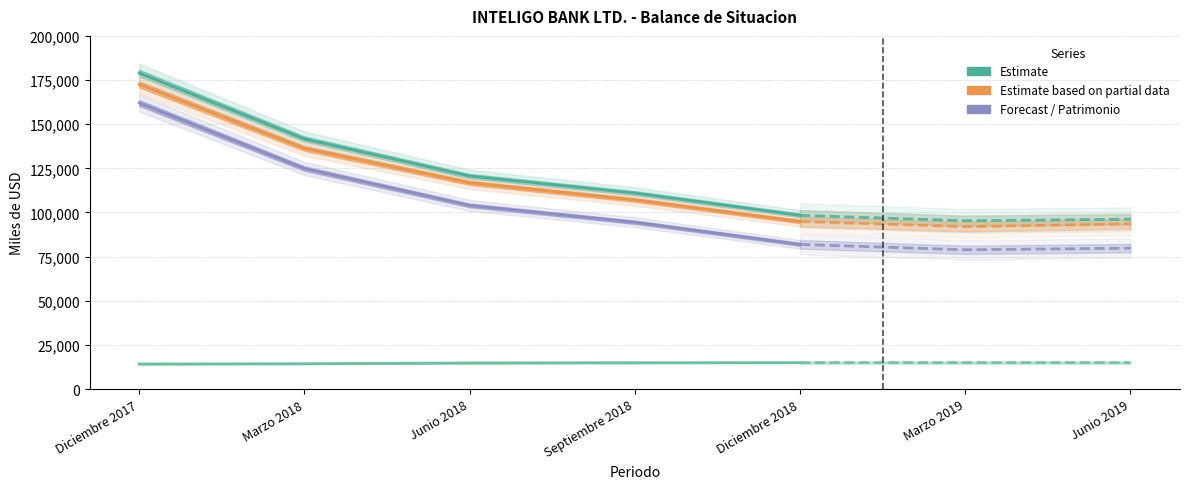

True or false: PATRIMONIO TOTAL and TOTAL DE ACTIVOS cross at least once.

False